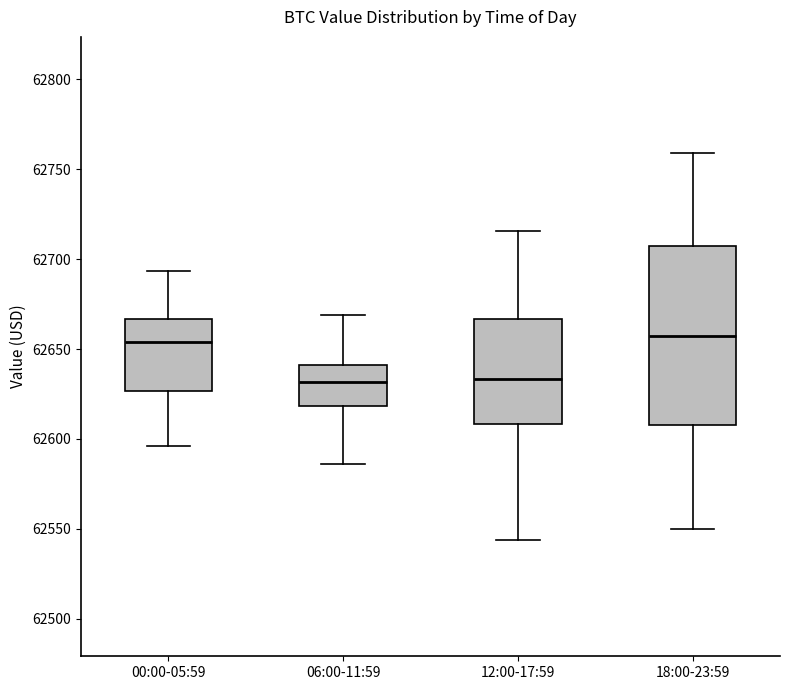

Where does the lower whisker of the box for 06:00-11:59 end on the y-axis? The values are not printed on the chart, so give them approximately, as read against the axis.

62585